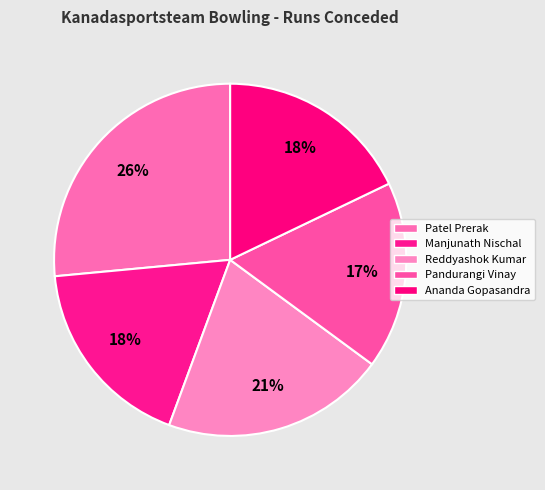

To the nearest percent, what is the average slice percentage?

20%